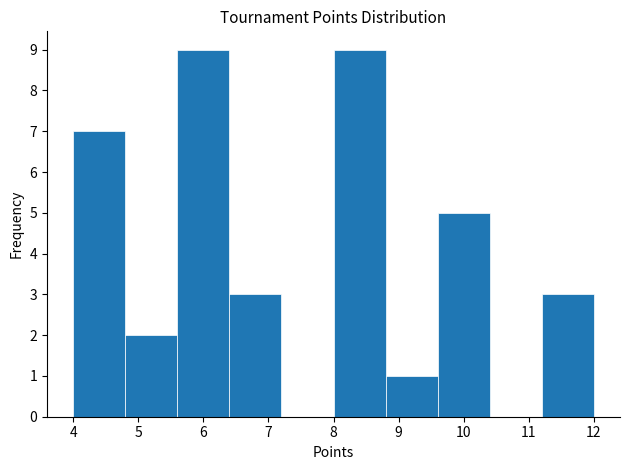

Reading left to right, list every bar in this chart as the range it spans on the x-axis followed by its height. The values are not printed on the chart, so give them approximately, as read against the axis.

4.0 to 4.8: 7
4.8 to 5.6: 2
5.6 to 6.4: 9
6.4 to 7.2: 3
7.2 to 8.0: 0
8.0 to 8.8: 9
8.8 to 9.6: 1
9.6 to 10.4: 5
10.4 to 11.2: 0
11.2 to 12.0: 3